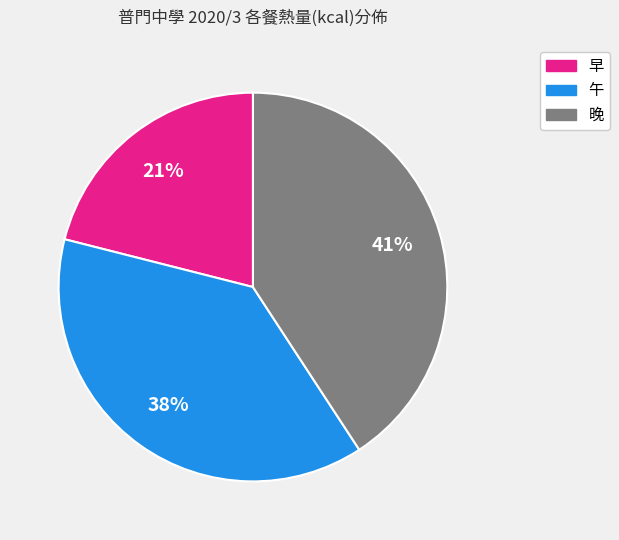

What is the ratio of the value at 午 to the value at 晚?

0.9